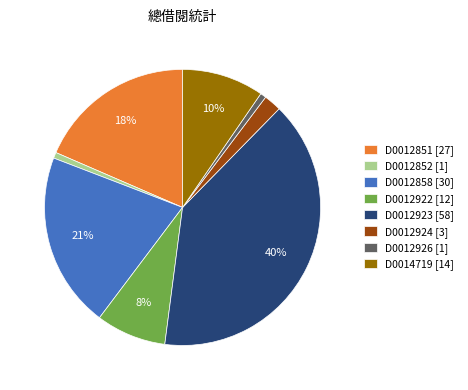

To the nearest percent, what is the average slice percentage?

12%